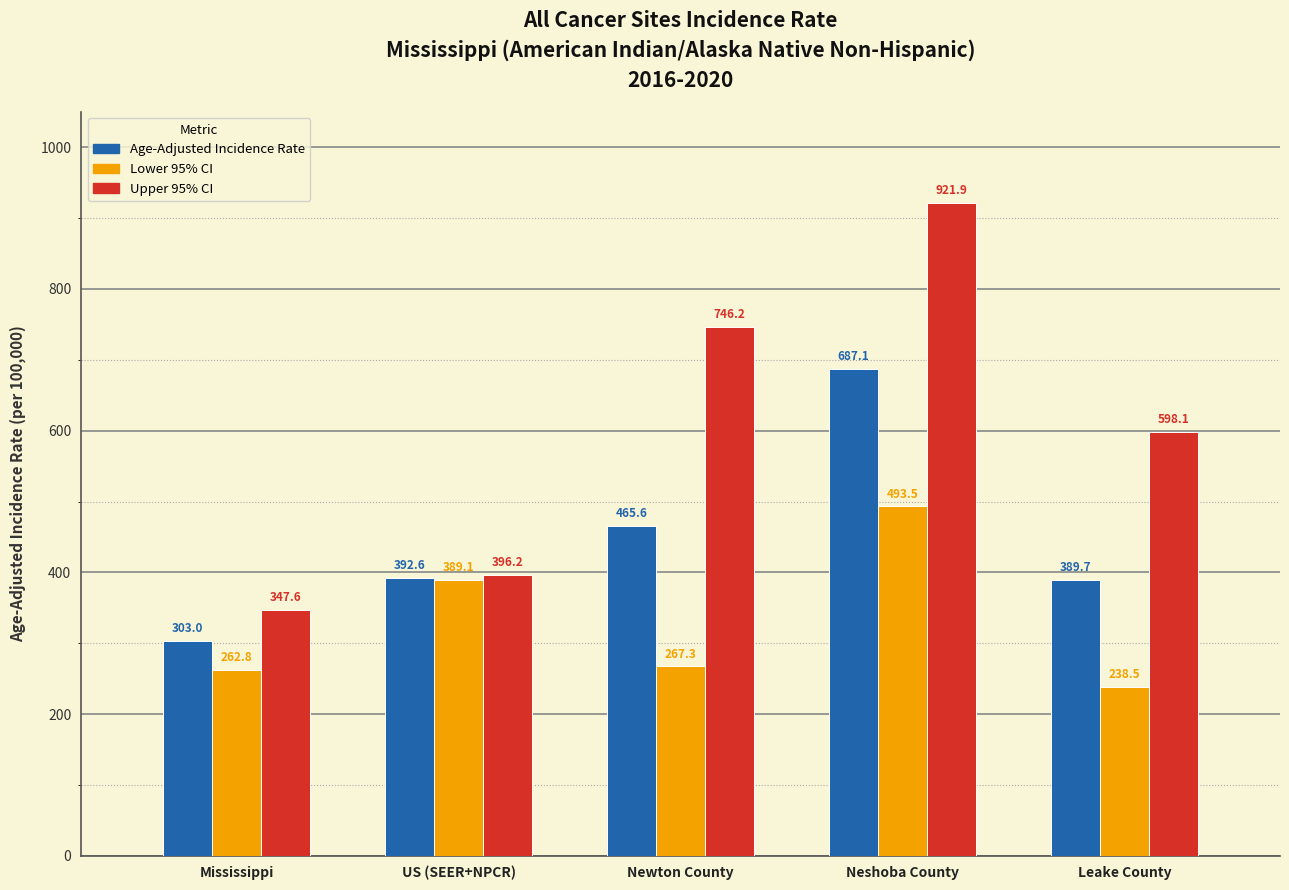

What is the difference between the maximum and minimum values in the Lower 95% CI series?

255.0